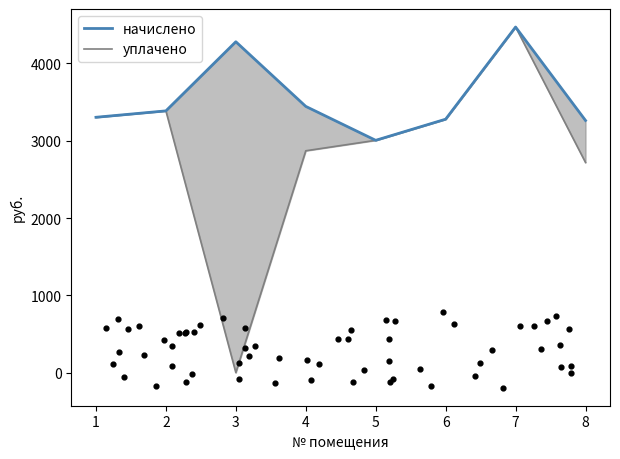

Which series contains the highest Y value?

начислено